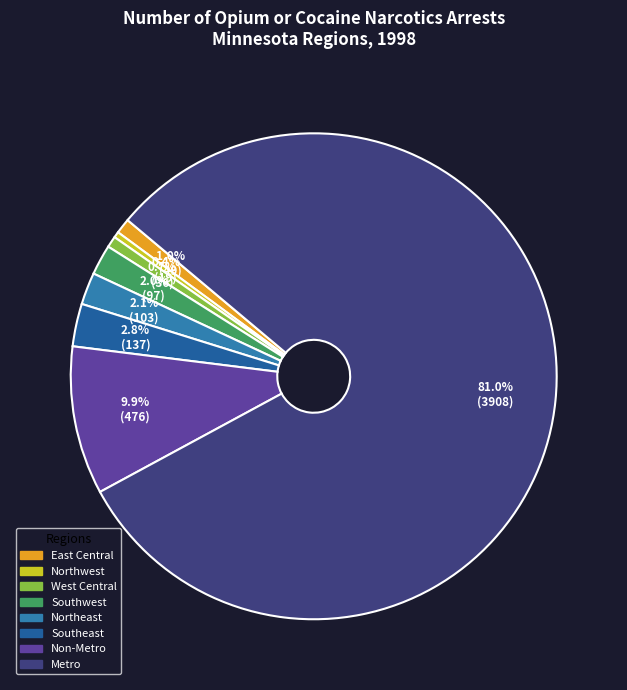

Which category has the biggest portion of the pie?

Metro